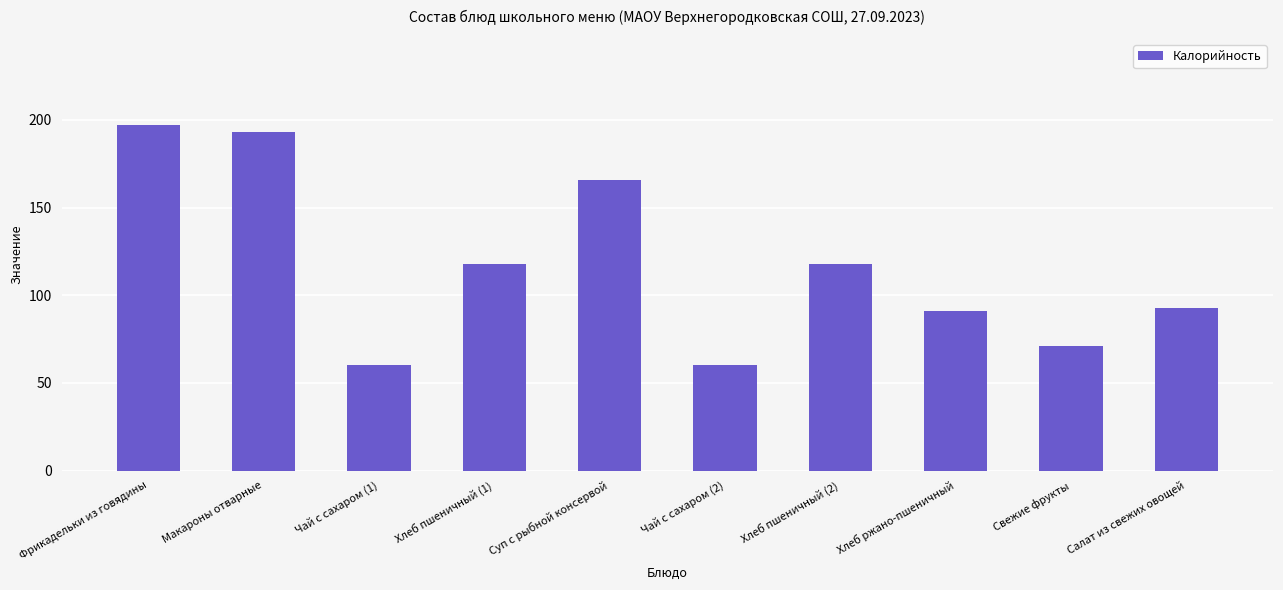

What is the ratio of the value at Чай с сахаром (2) to the value at Хлеб пшеничный (2)?

0.5